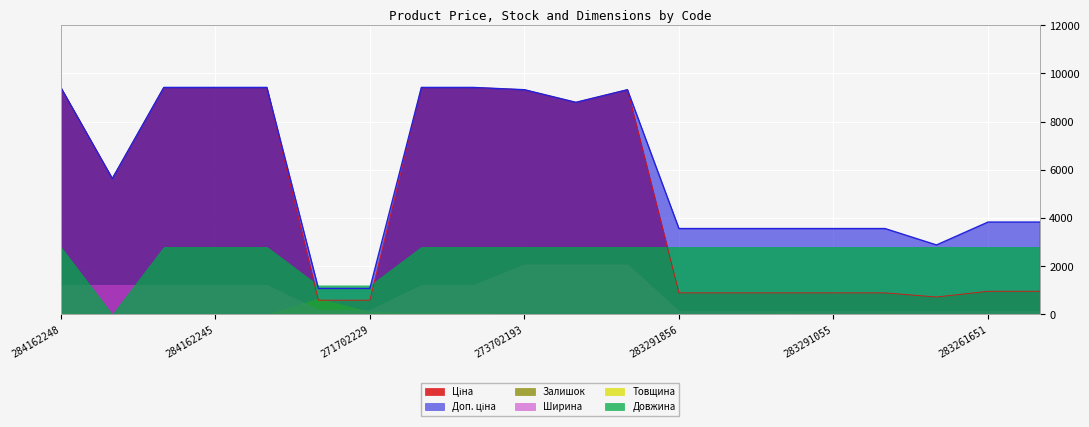

What is the sum of the Довжина values at 284162210 and 284162209?

5600.0